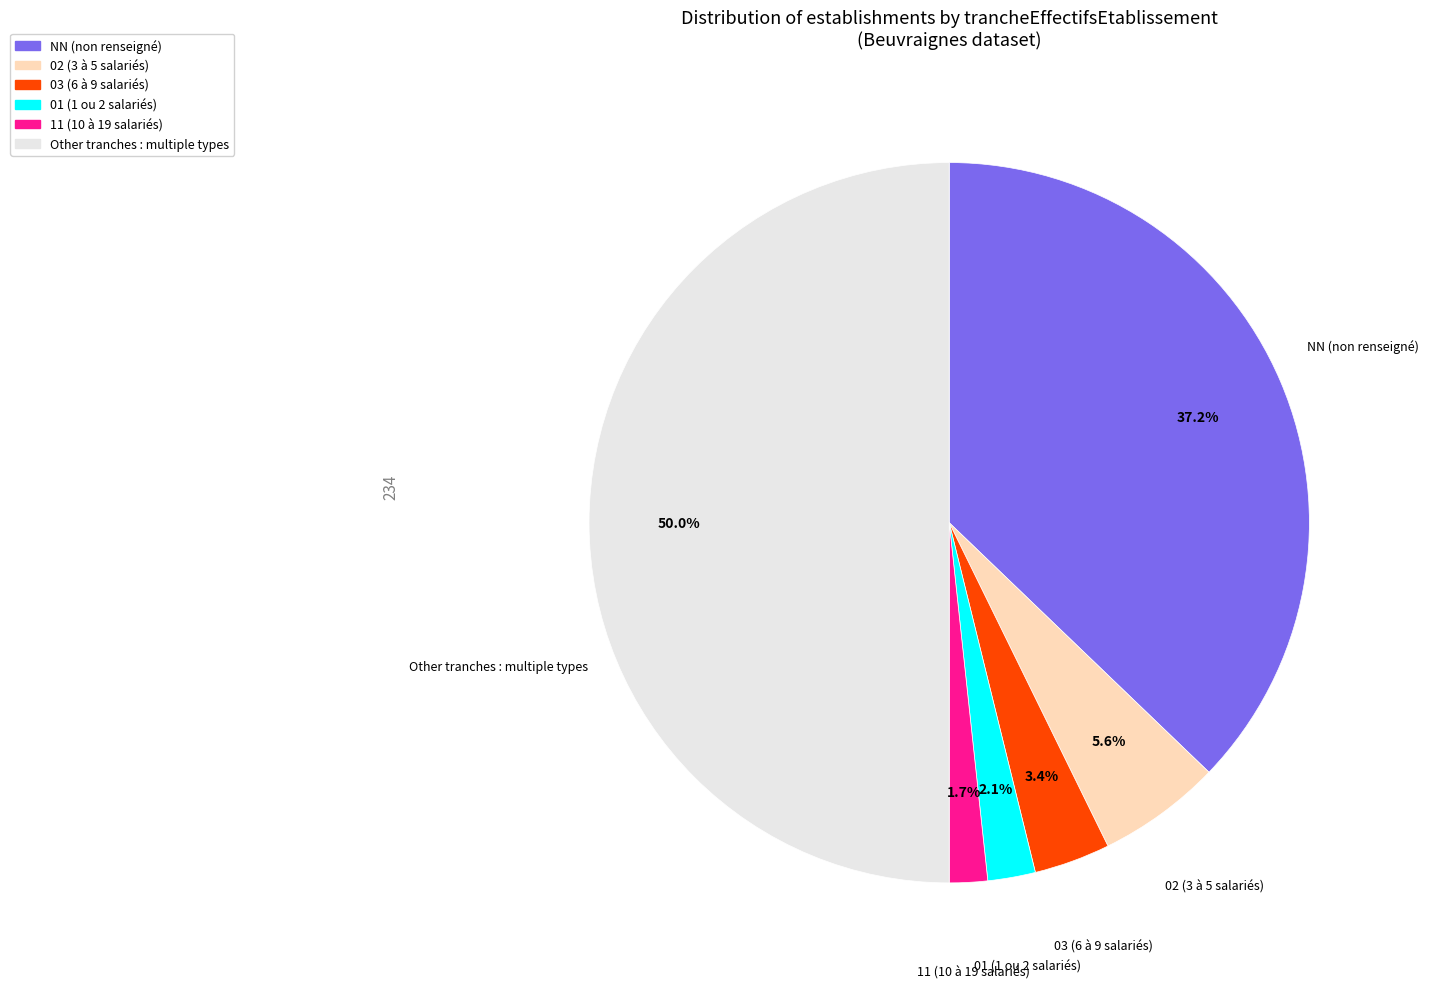

Between Other and 01, which is larger?

Other